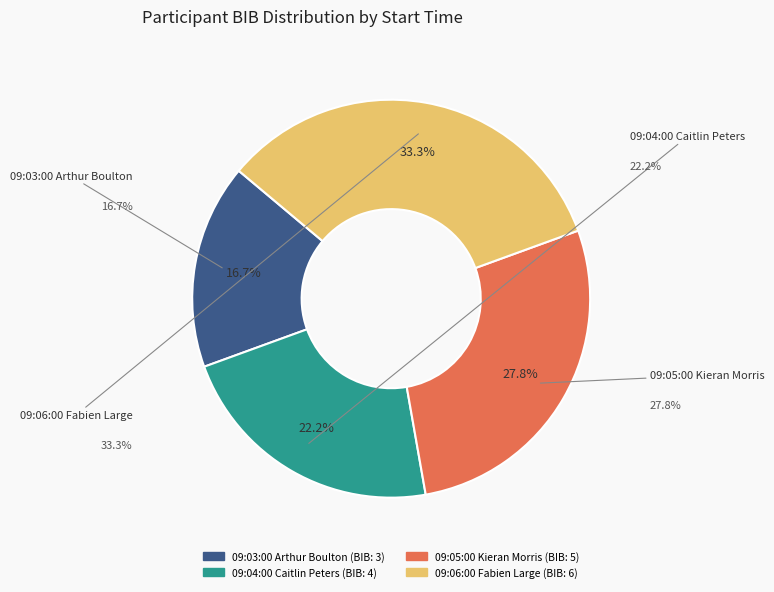

What is the largest slice in the pie chart?

09:06:00 Fabien Large